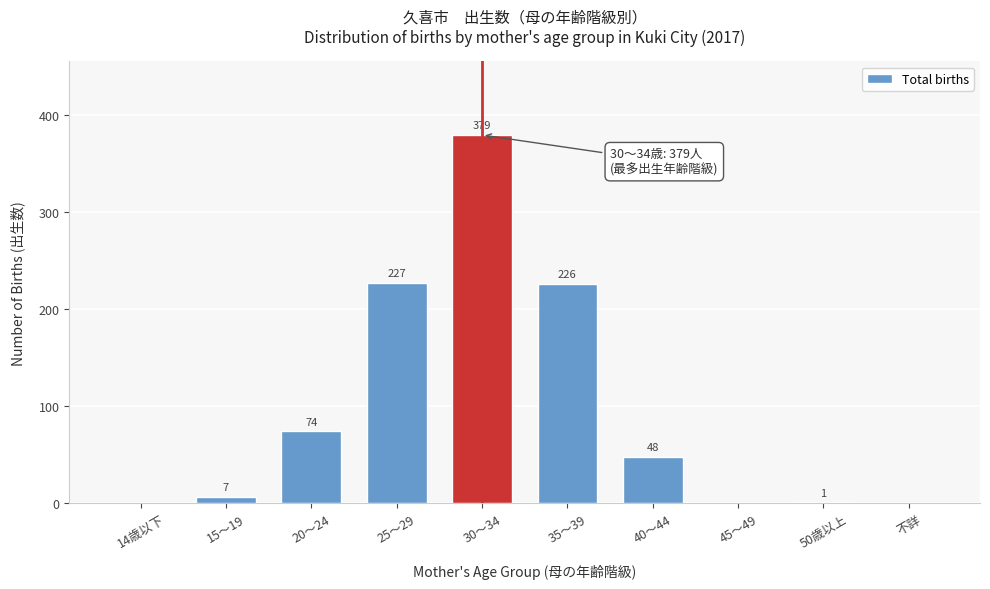

Reading right to left, transcribe all the data shown in this chart.

不詳=0	50歳以上=1	45～49=0	40～44=48	35～39=226	30～34=379	25～29=227	20～24=74	15～19=7	14歳以下=0